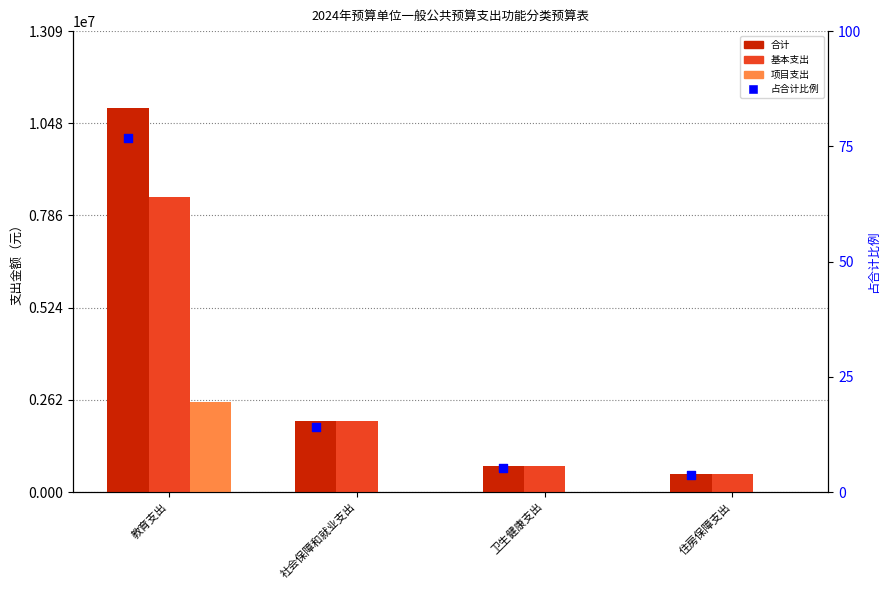

At how many categories does at least one series exceed 973634?

2